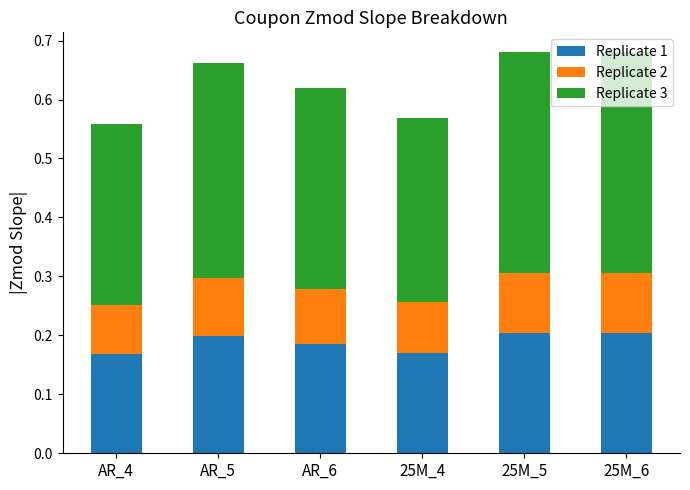

The value of Replicate 1 at 25M_5 is 0.1. True or false?

False